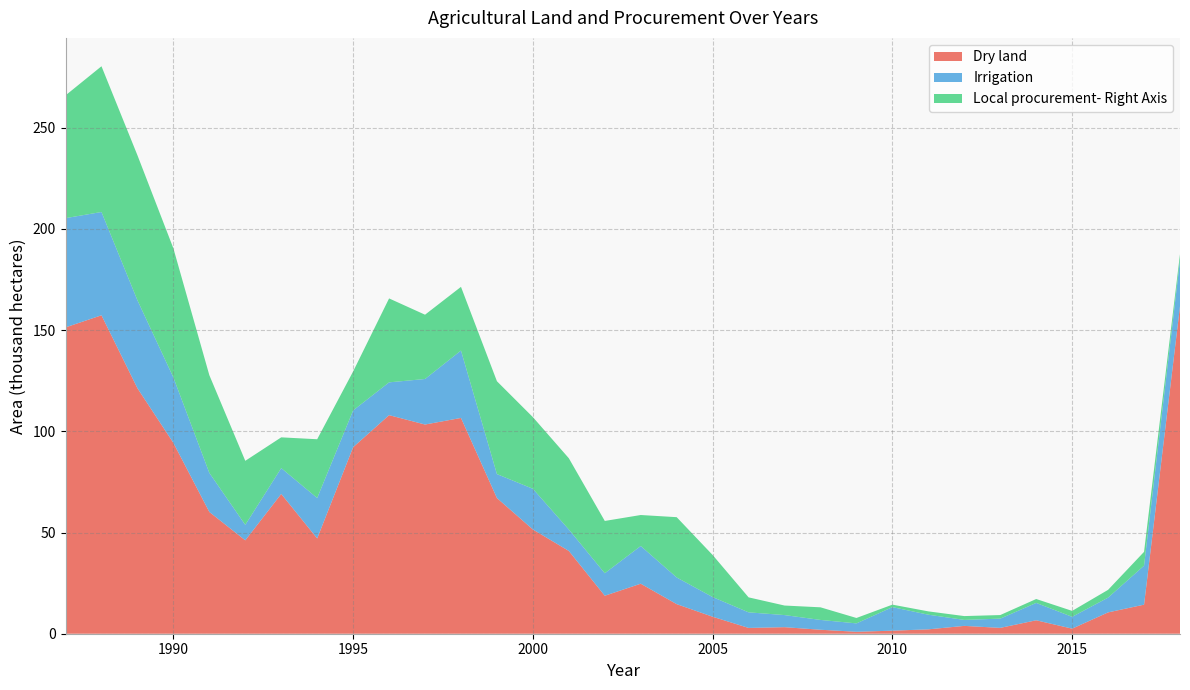

Reading left to right, transcribe all the data shown in this chart.

Dry land: 1987=151.3	1988=157.3	1989=121.3	1990=94.3	1991=60.2	1992=46.1	1993=69.1	1994=47.1	1995=92.2	1996=108.0	1997=103.4	1998=106.6	1999=67.0	2000=51.5	2001=40.9	2002=18.8	2003=24.7	2004=14.6	2005=8.4	2006=2.9	2007=3.2	2008=2.0	2009=1.0	2010=1.5	2011=2.2	2012=3.9	2013=2.9	2014=6.6	2015=2.5	2016=10.5	2017=14.4	2018=161.8
Irrigation: 1987=54.0	1988=51.0	1989=43.5	1990=32.3	1991=19.3	1992=7.6	1993=12.8	1994=20.0	1995=18.2	1996=16.2	1997=22.5	1998=33.3	1999=11.8	2000=20.1	2001=10.6	2002=11.1	2003=18.6	2004=13.2	2005=9.7	2006=7.7	2007=6.0	2008=4.8	2009=4.2	2010=11.6	2011=7.2	2012=3.0	2013=4.6	2014=8.6	2015=5.8	2016=7.3	2017=19.3	2018=22.8
Local procurement- Right Axis: 1987=60.6	1988=72.0	1989=71.6	1990=63.8	1991=48.3	1992=31.6	1993=15.2	1994=29.0	1995=19.3	1996=41.5	1997=31.8	1998=31.5	1999=45.9	2000=35.4	2001=35.2	2002=25.8	2003=15.3	2004=29.8	2005=20.8	2006=7.4	2007=4.7	2008=6.2	2009=2.7	2010=1.2	2011=1.6	2012=1.9	2013=1.8	2014=1.9	2015=2.9	2016=3.8	2017=6.8	2018=3.0